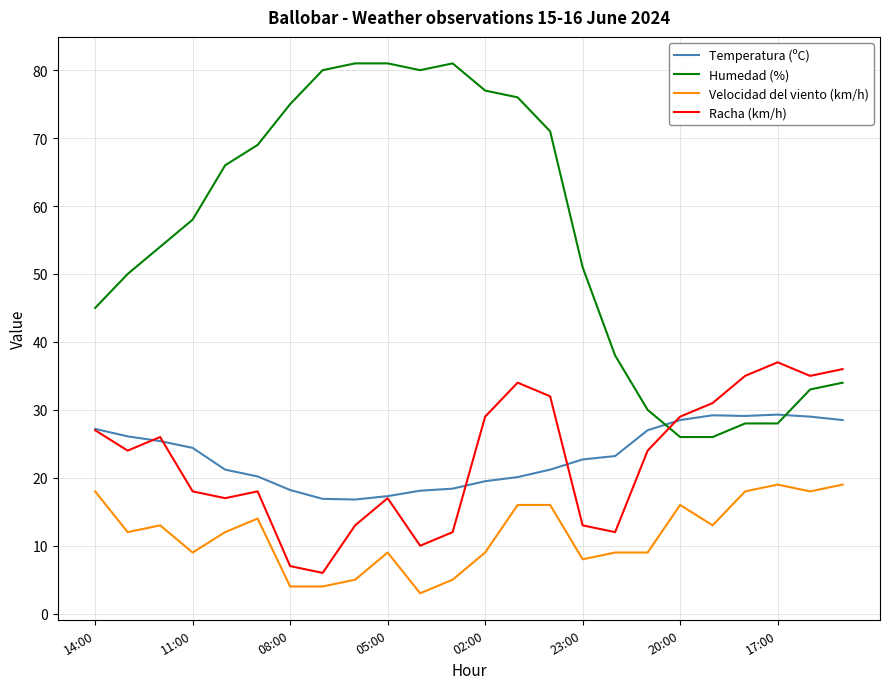

True or false: Velocidad del viento (km/h) and Humedad (%) intersect in this chart.

False